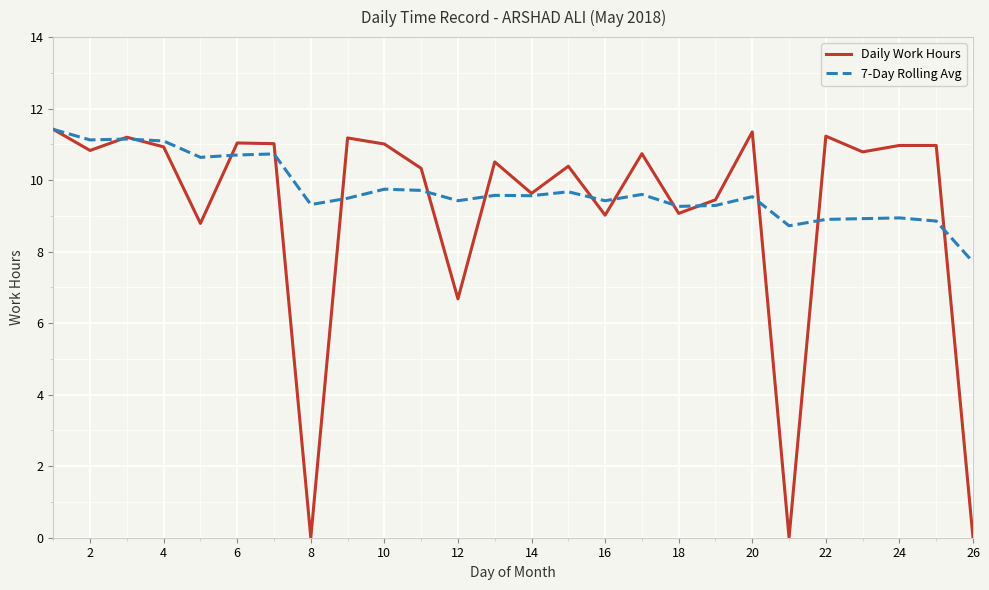

What is the greatest value displayed?

11.4